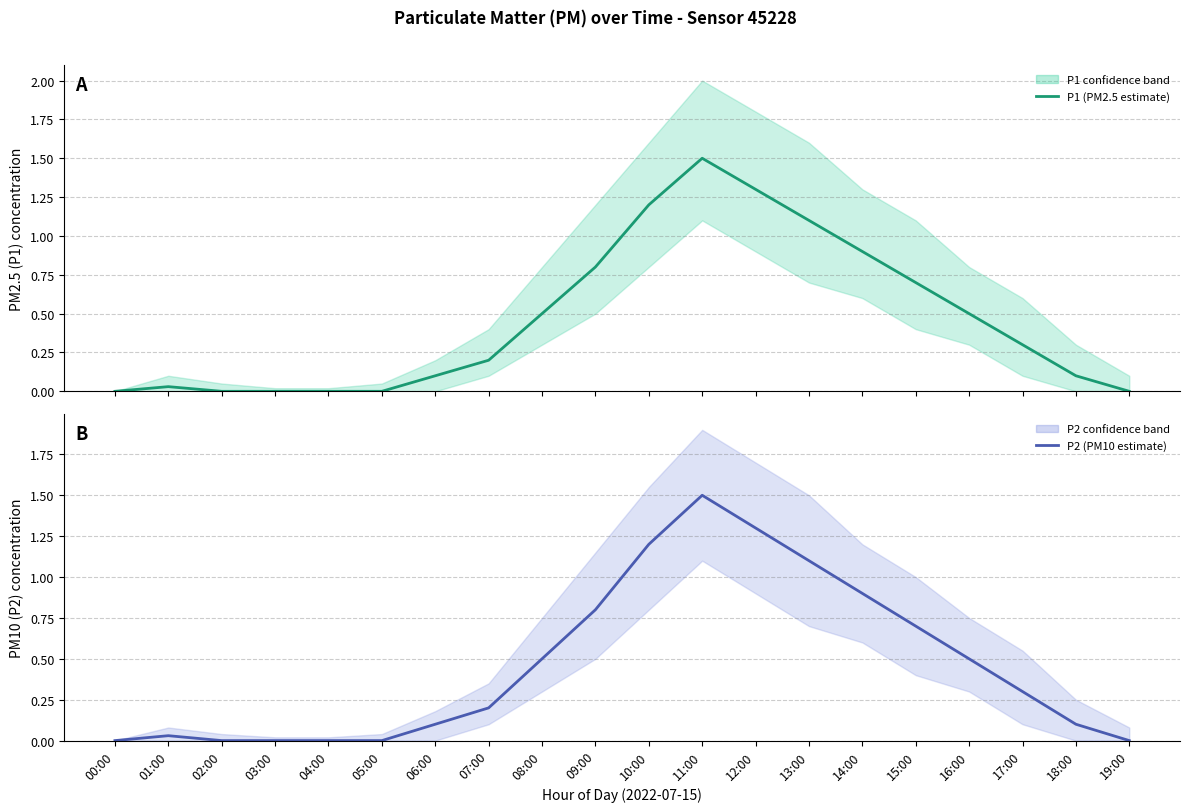

At which category is the sum across all series the highest?

11:00